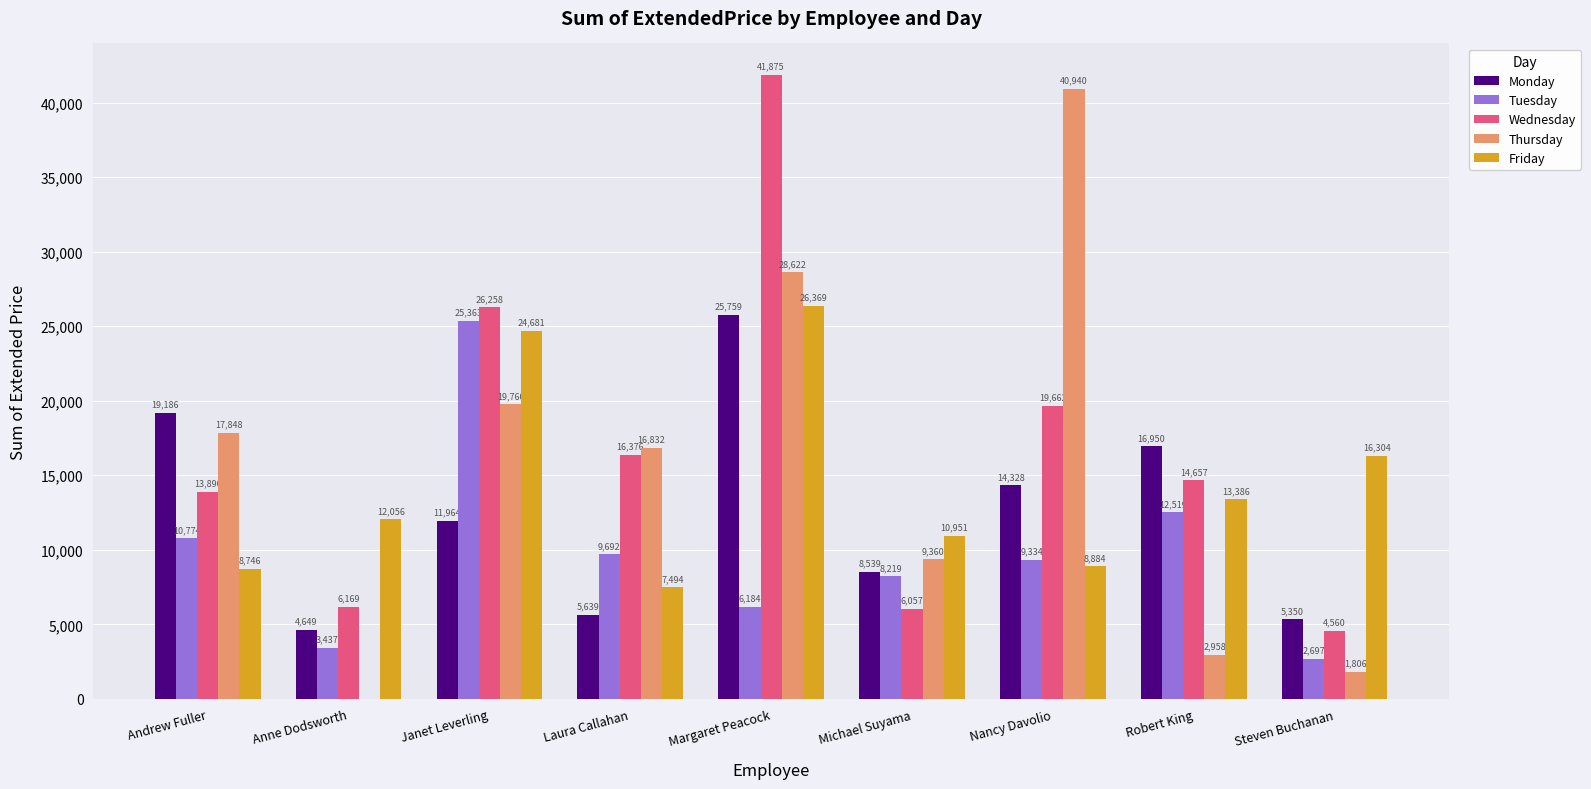

True or false: Monday has a value of 19186.3 at Andrew Fuller.

True